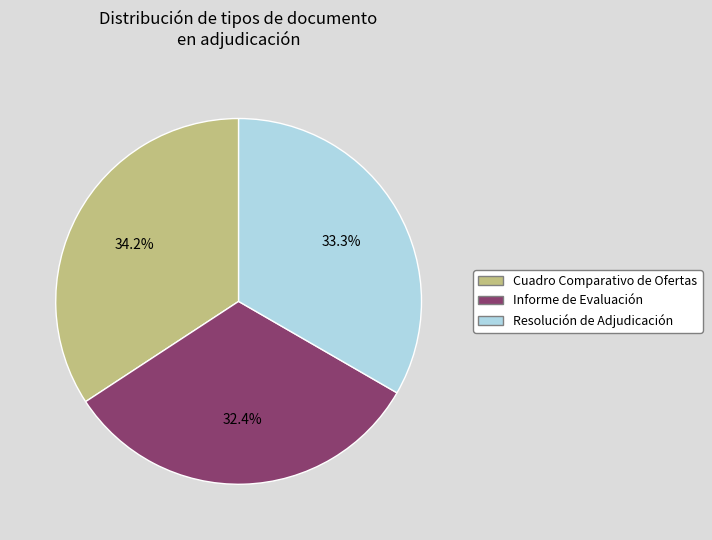

Does Cuadro Comparativo de Ofertas account for over 50% of the chart?

No